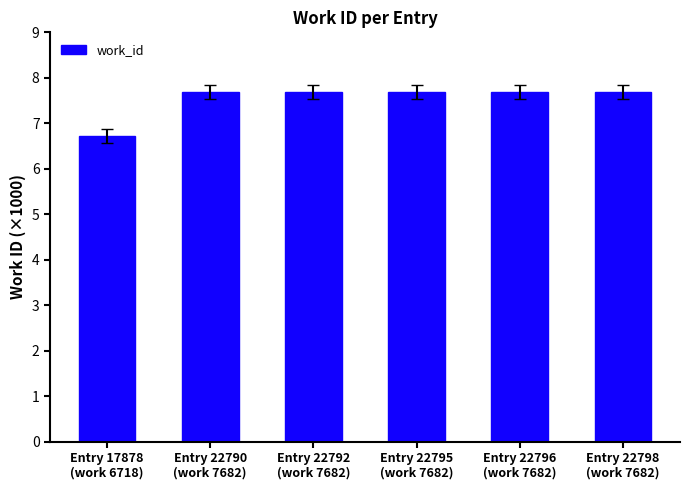

How many bars are there in total?

6